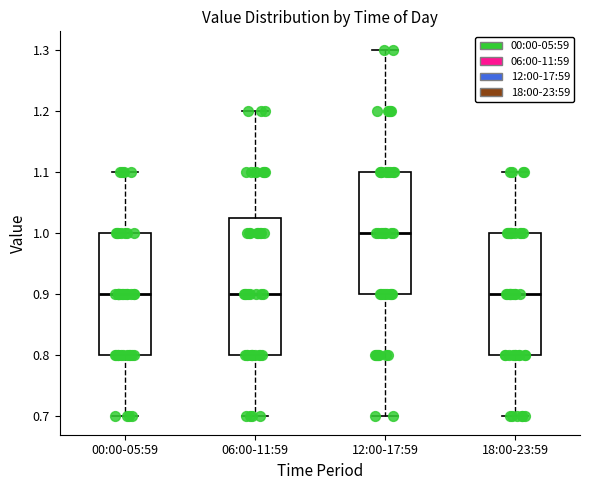

Where does the upper whisker of the box for 00:00-05:59 end on the y-axis? The values are not printed on the chart, so give them approximately, as read against the axis.

1.10